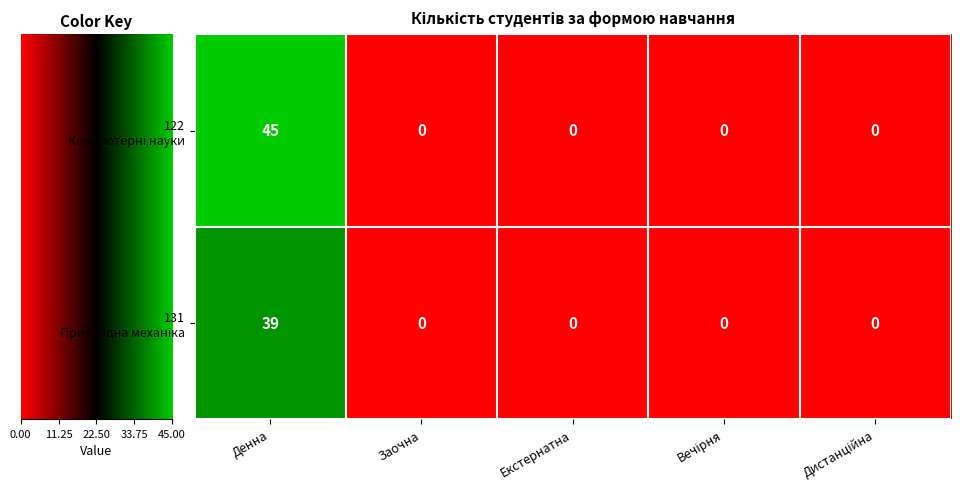

At how many categories does at least one series exceed 16?

1